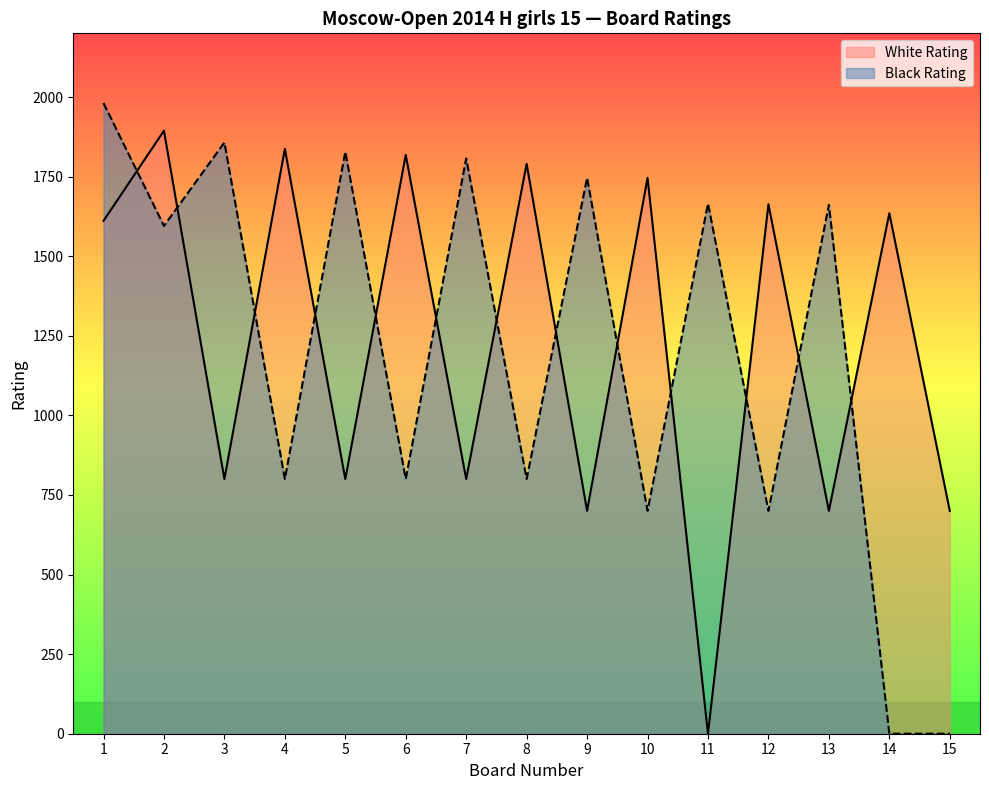

Where is the first local minimum for White Rating?

3